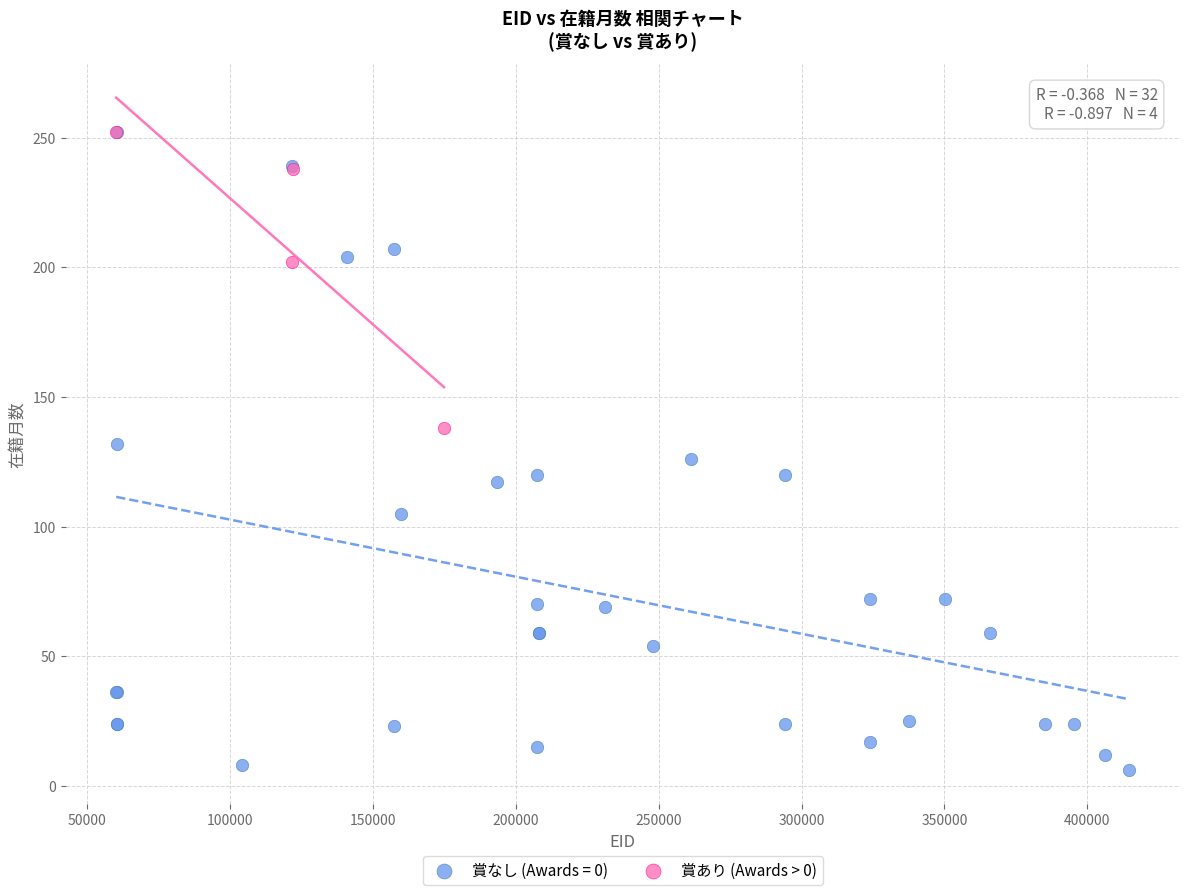

Which series contains the lowest Y value?

賞なし (Awards = 0)